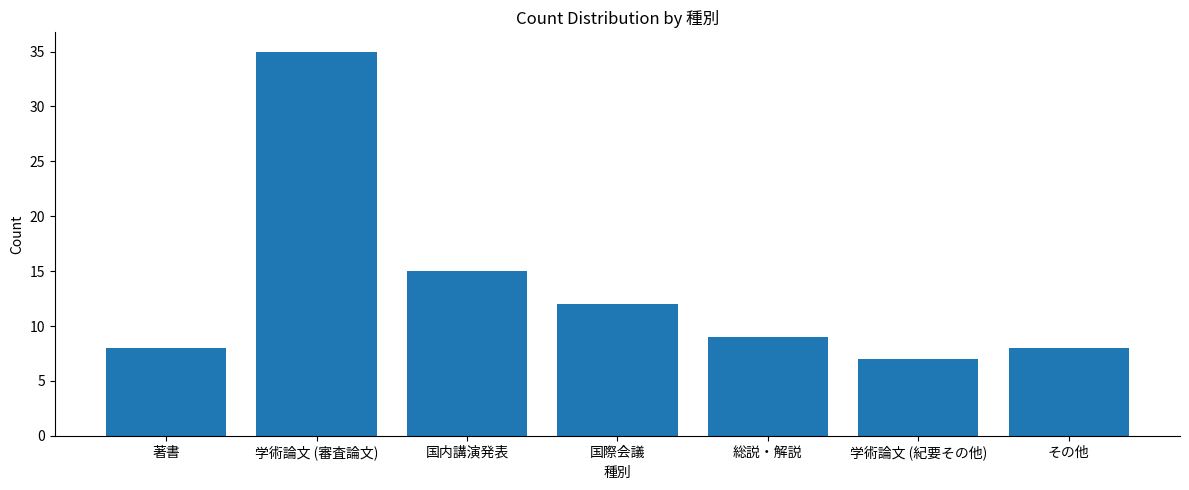

Approximately how many times larger is the value at その他 compared to 国際会議?

0.7